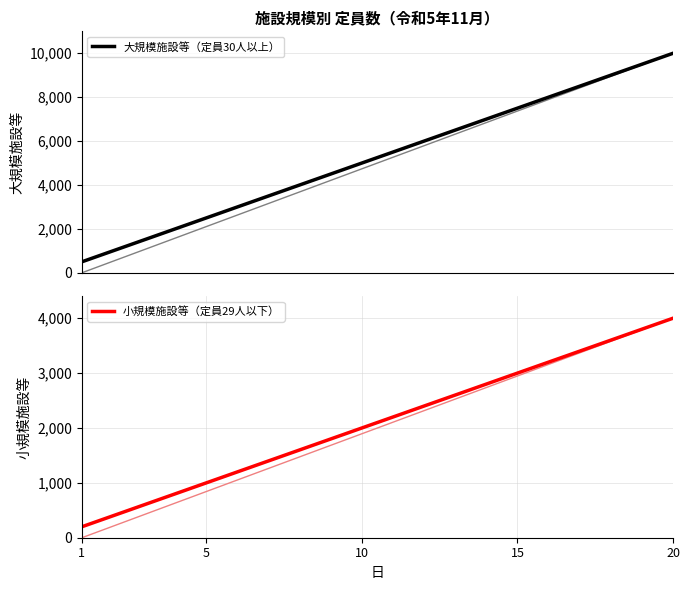

The value of 小規模施設等（定員29人以下） at 1 is 356. True or false?

False